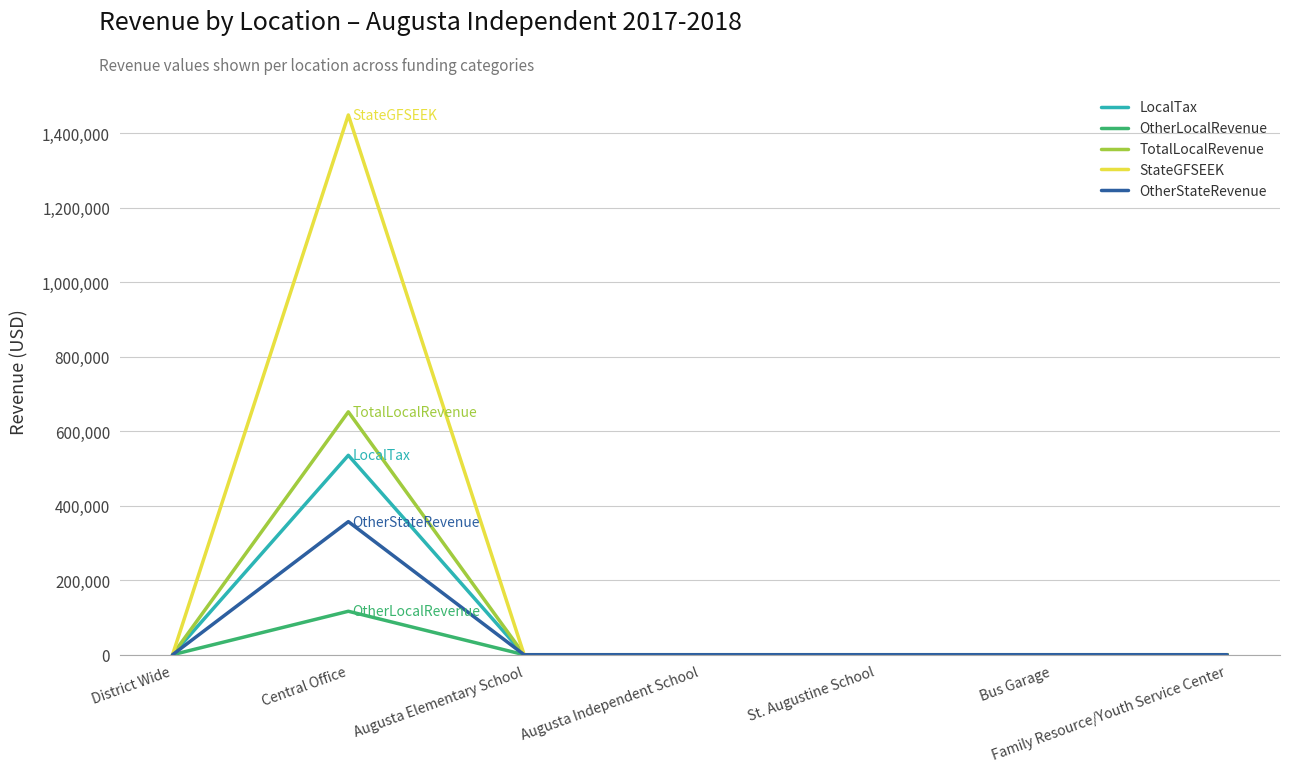

What is the difference between the maximum and minimum values in the StateGFSEEK series?

1449011.0